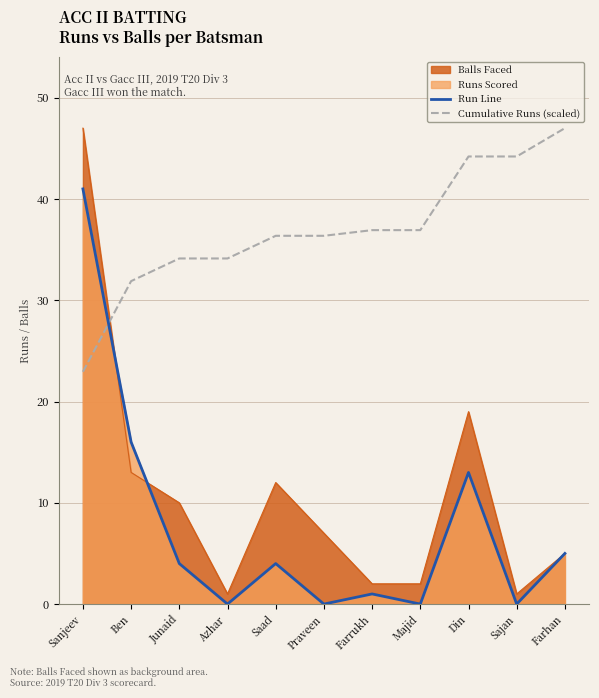

Reading left to right, extract all data points from this chart.

Run Line: 41.0	16.0	4.0	0.0	4.0	0.0	1.0	0.0	13.0	0.0	5.0
Cumulative Runs (scaled): 22.9	31.9	34.1	34.1	36.4	36.4	36.9	36.9	44.2	44.2	47.0